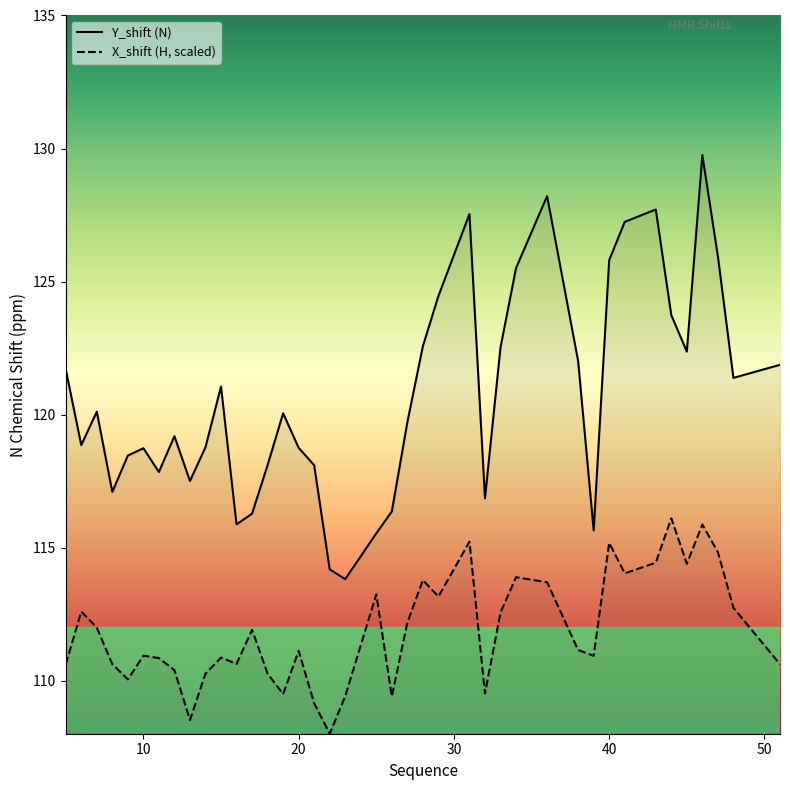

What is the maximum value shown in the chart?

129.8